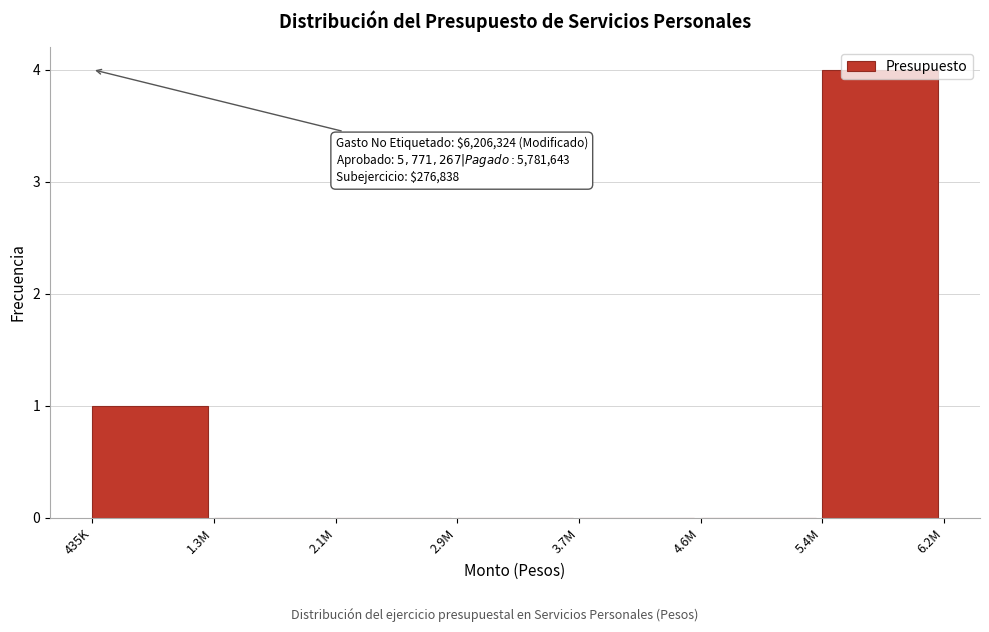

What is the change in value from 435K to 5.4M?

+3